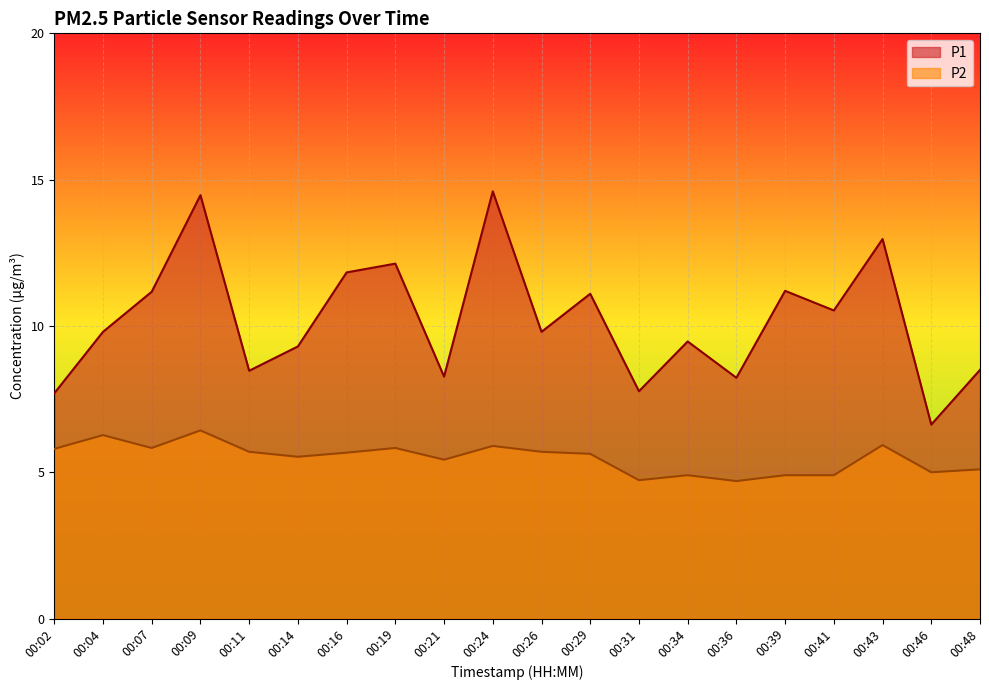

True or false: P2 and P1 intersect in this chart.

False